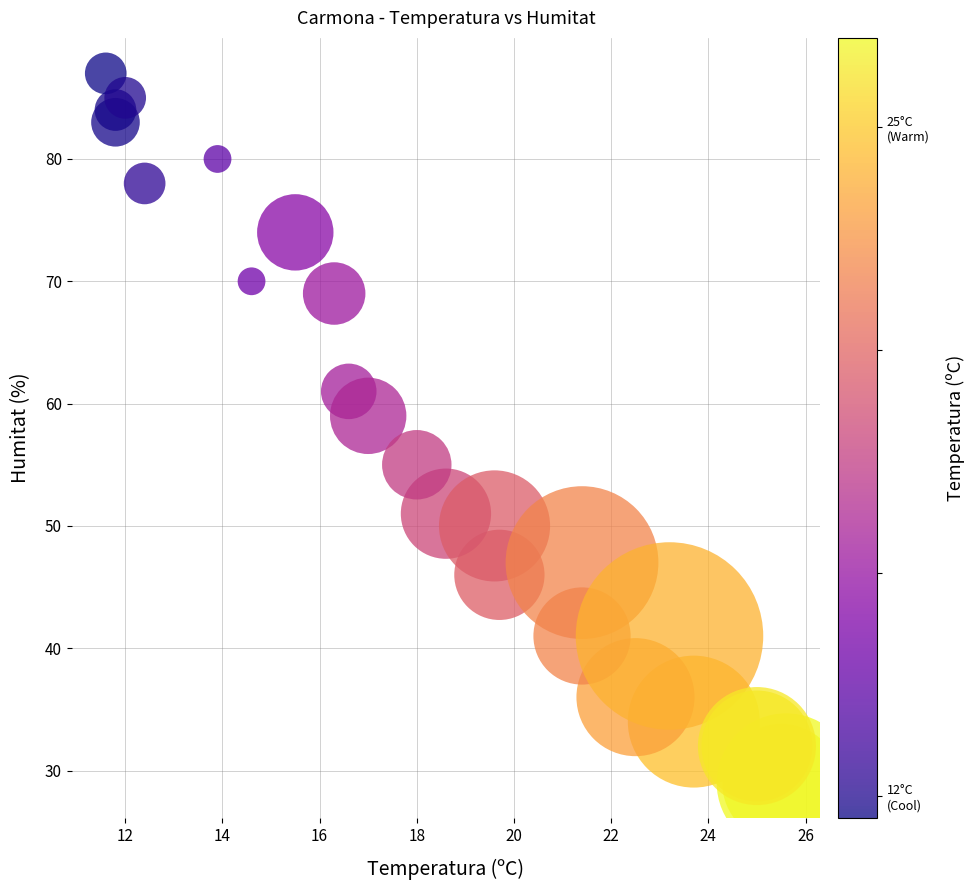

What Y value in the scatter plot is closest to 58?

59